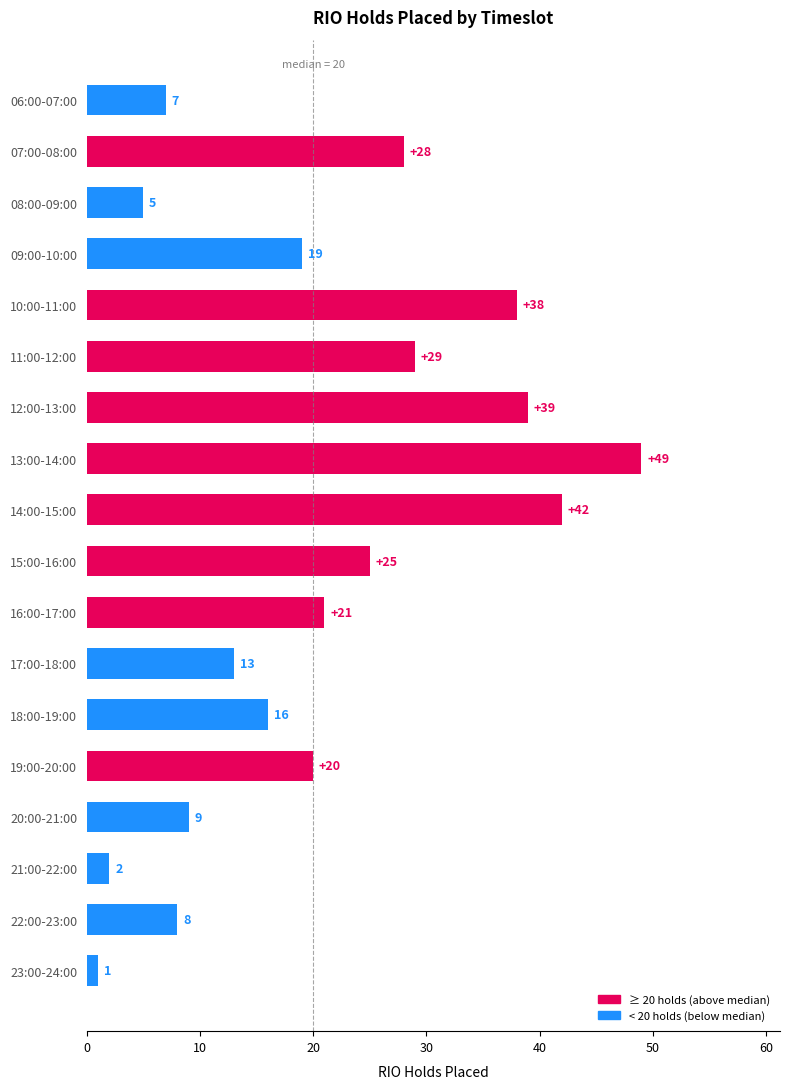

Are the bars horizontal?

Yes